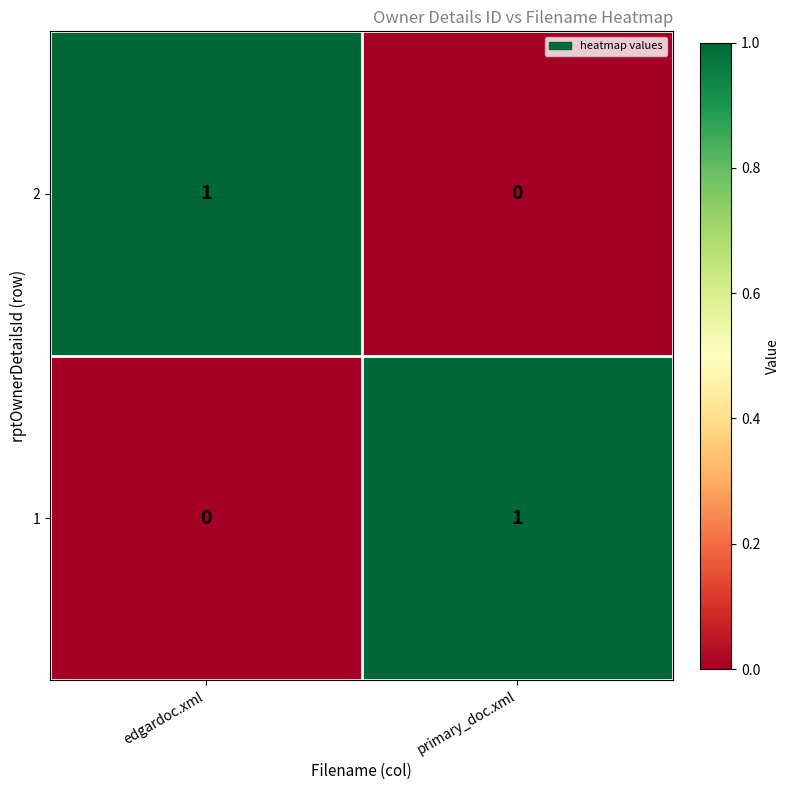

Reading left to right, extract all data points from this chart.

2: edgardoc.xml=1	primary_doc.xml=0
1: edgardoc.xml=0	primary_doc.xml=1